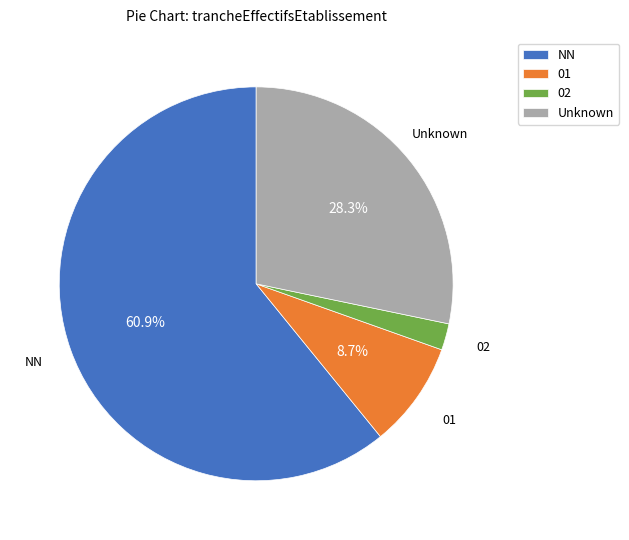

Between 02 and NN, which is larger?

NN